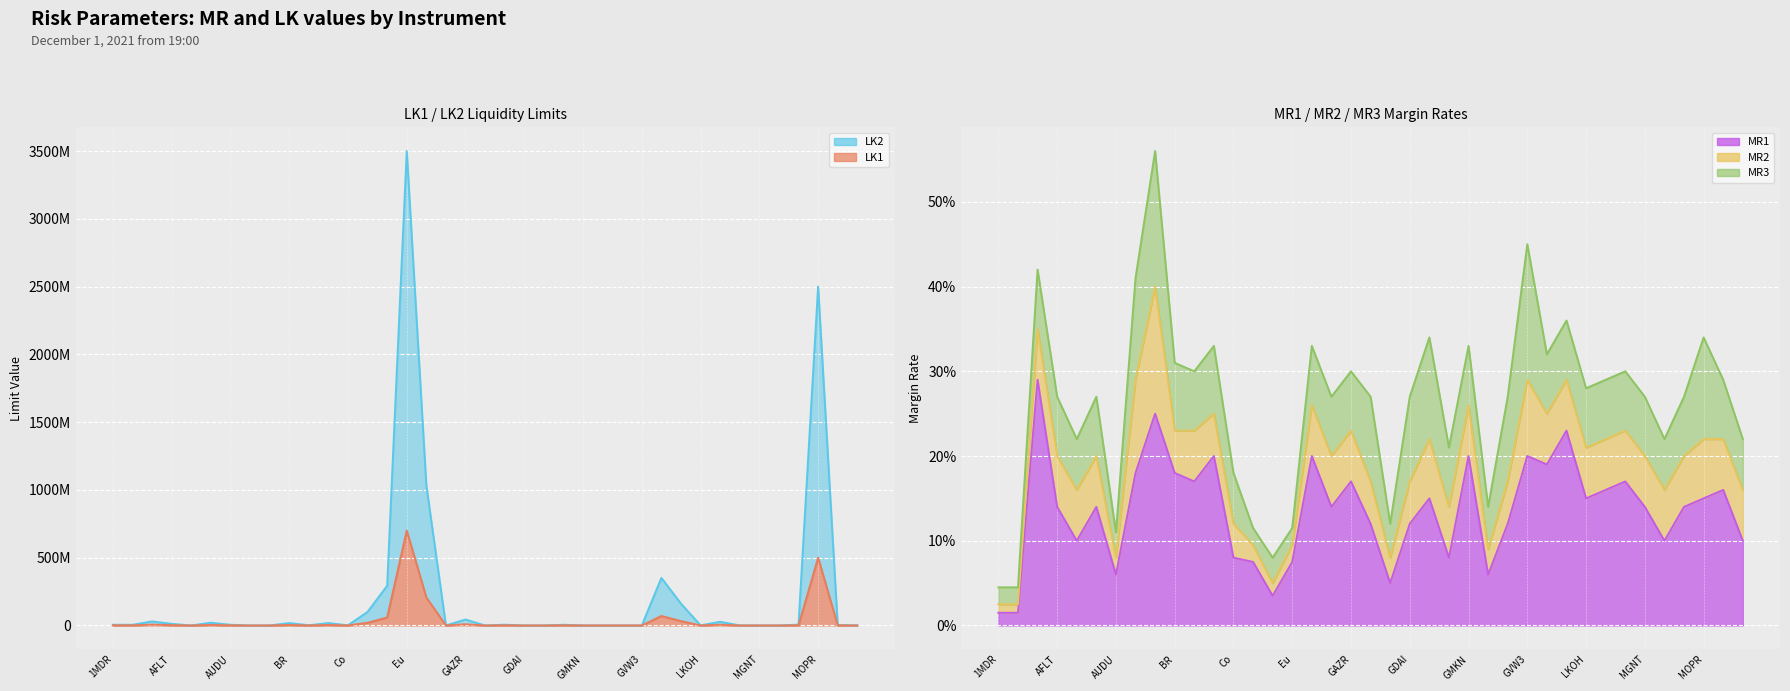

Which series changed the most between GAZR and MOEX?

LK2